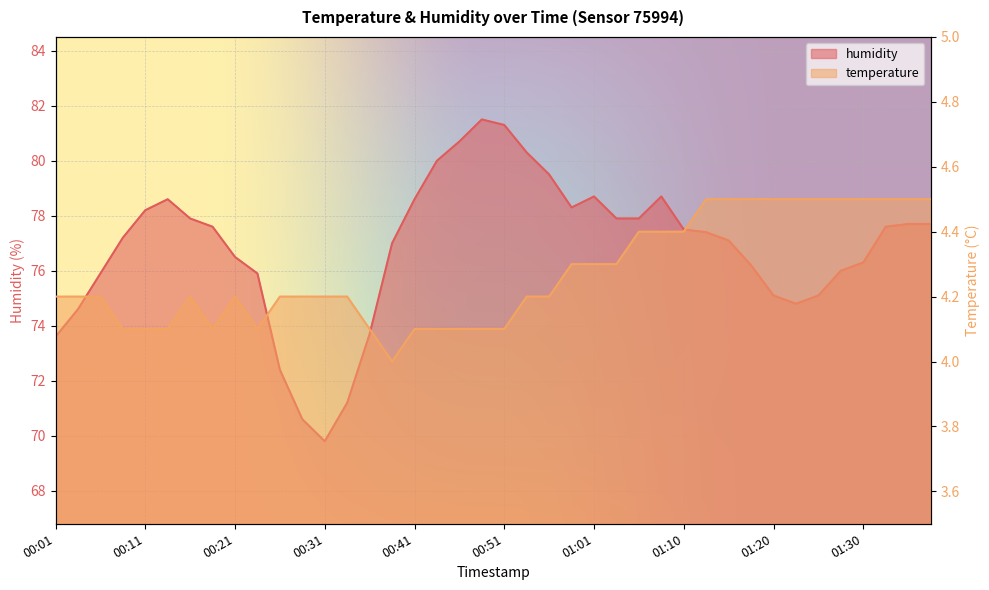

True or false: humidity and temperature intersect in this chart.

False